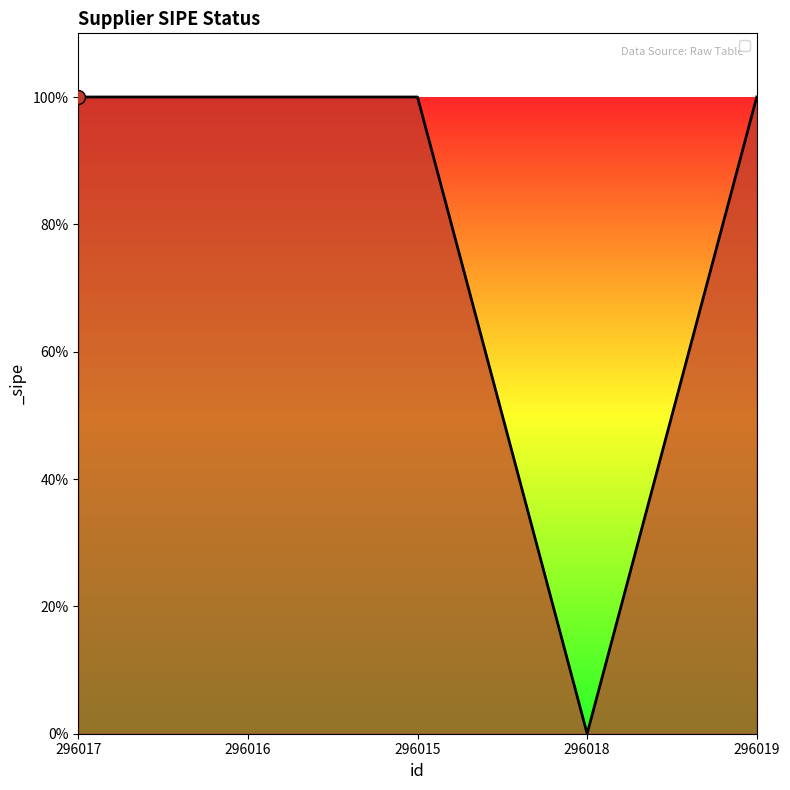

What is the label of the 5th point from the left?

296019